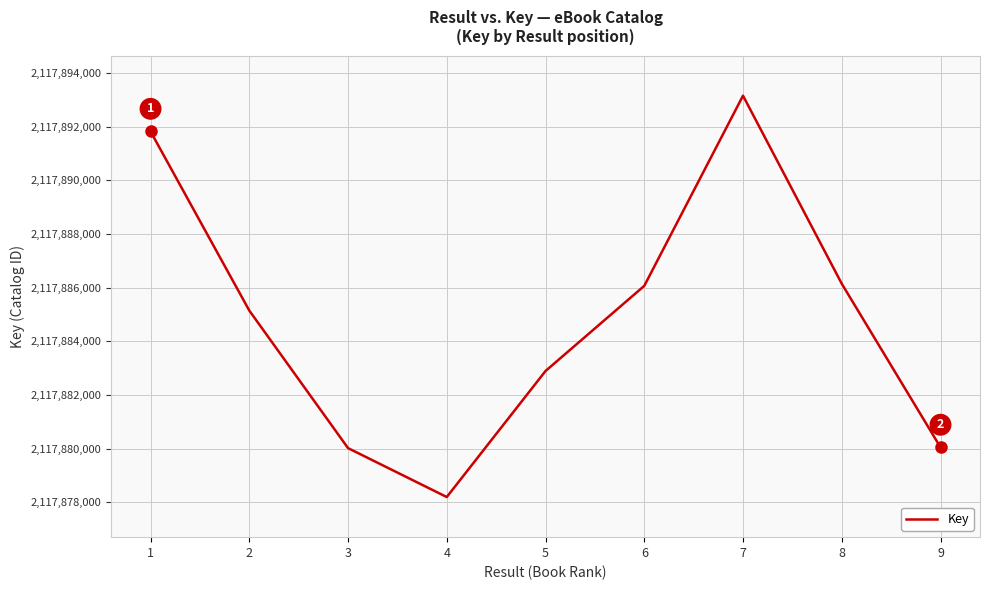

Read the value at 2, to the nearest 100.

2117885200